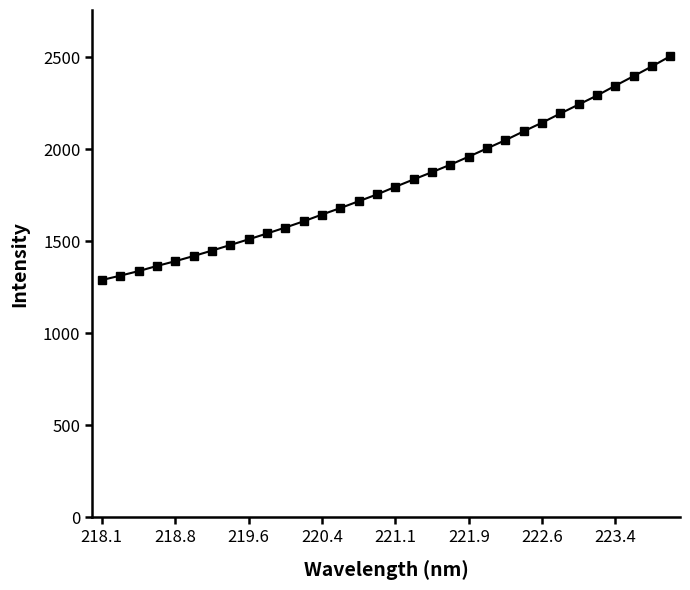

What is the sum of all values?

58193.8